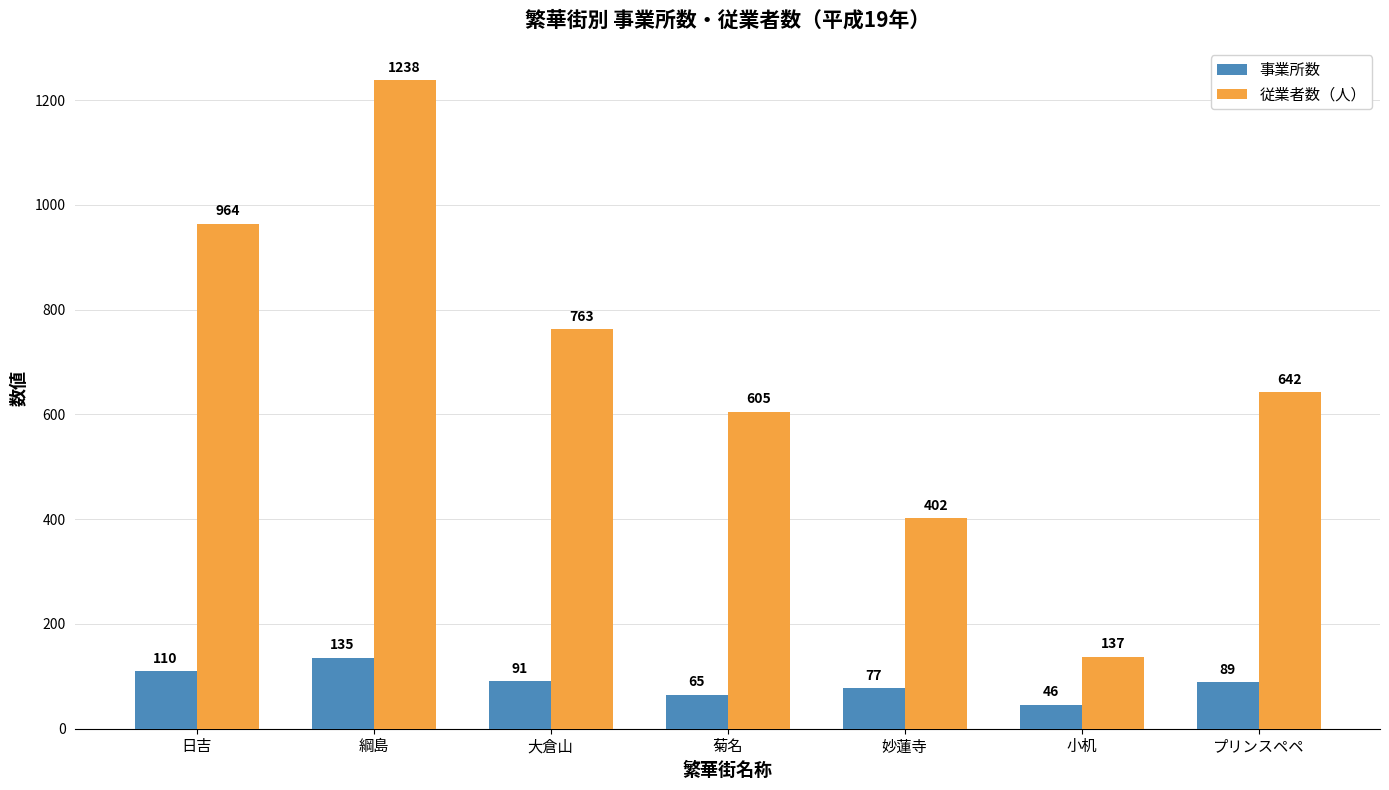

What is the label of the 1st bar from the right?

プリンスペペ